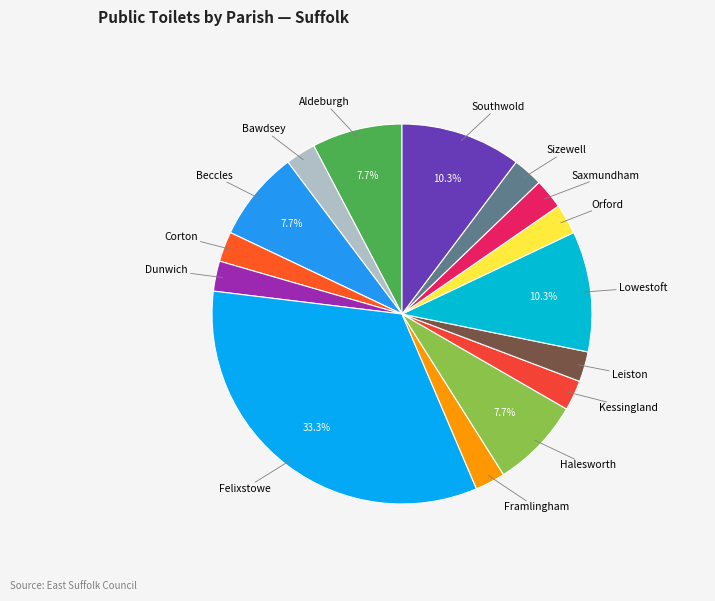

How many segments does this pie chart have?

15